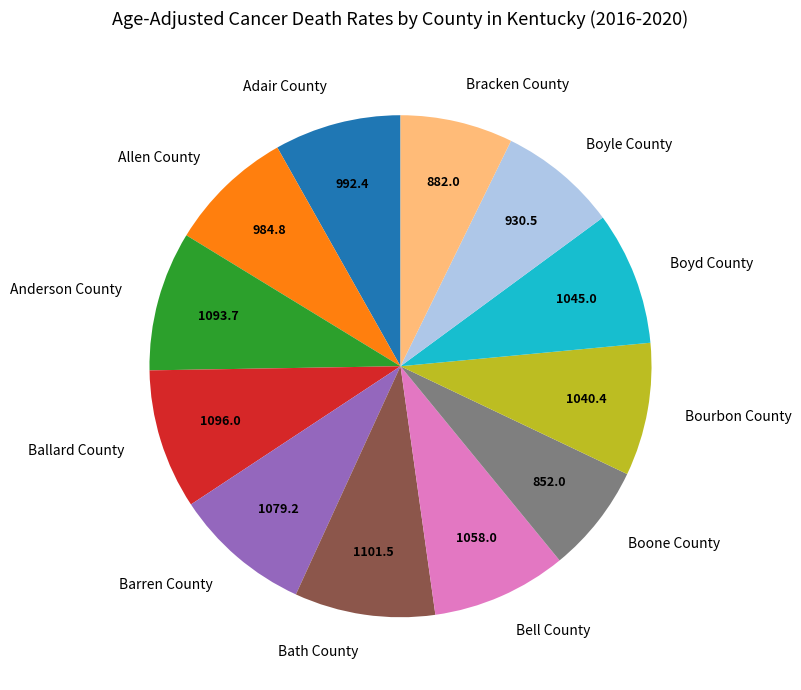

Count the number of slices in the pie.

12